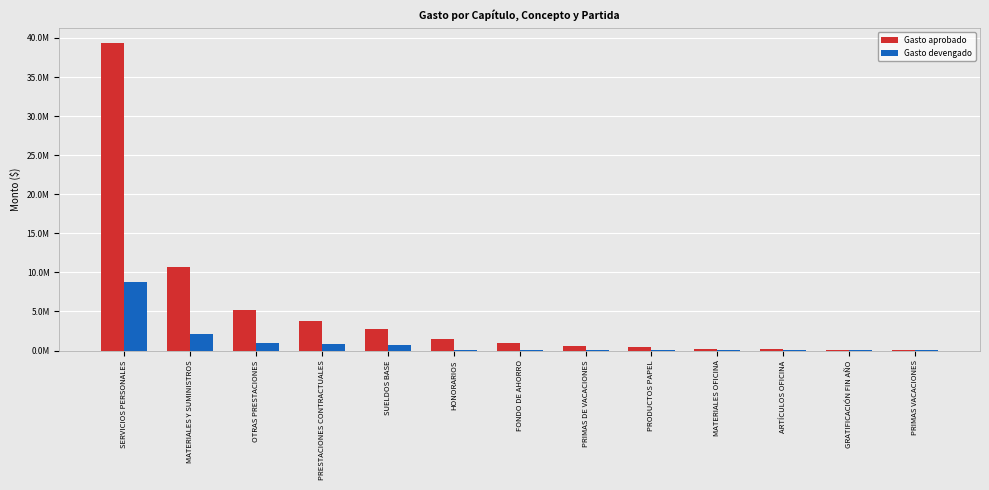

What are all the series names shown in the legend?

Gasto aprobado, Gasto devengado